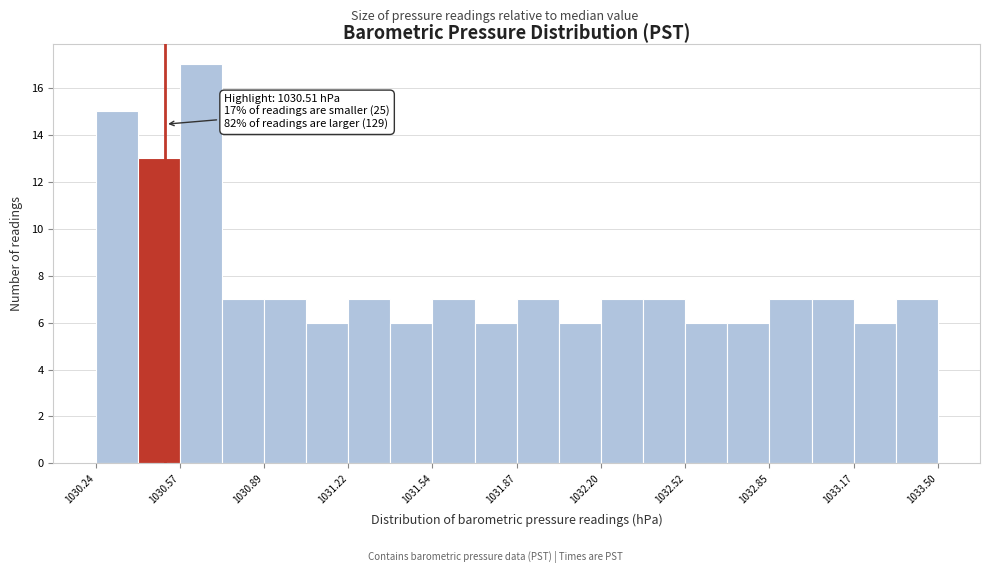

Read against the x-axis, roughly where is the centre of the tallest bar?

1030.65